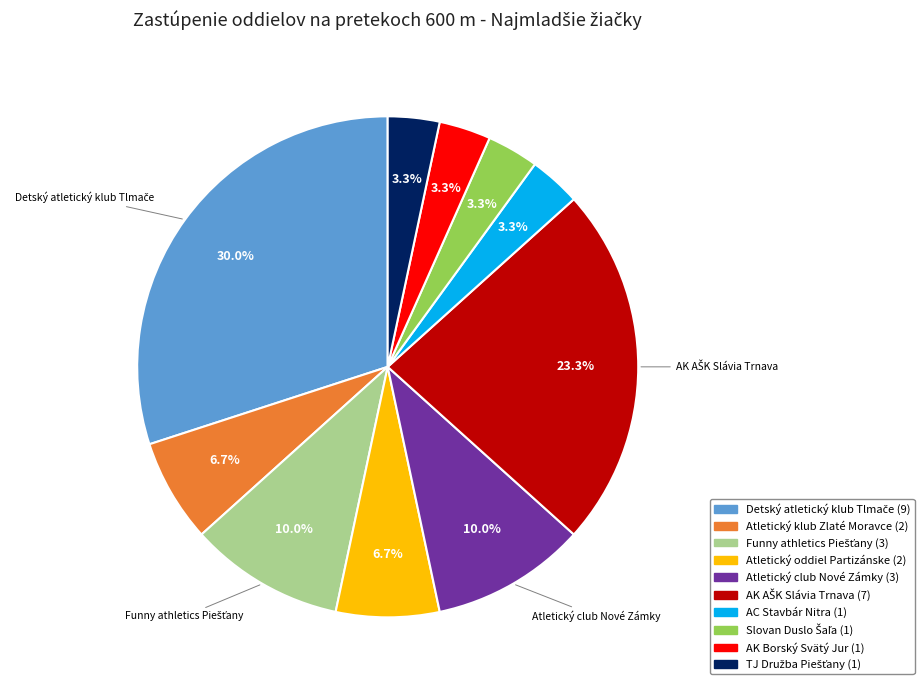

Is the sum of AC Stavbár Nitra and AK Borský Svätý Jur greater than half?

No